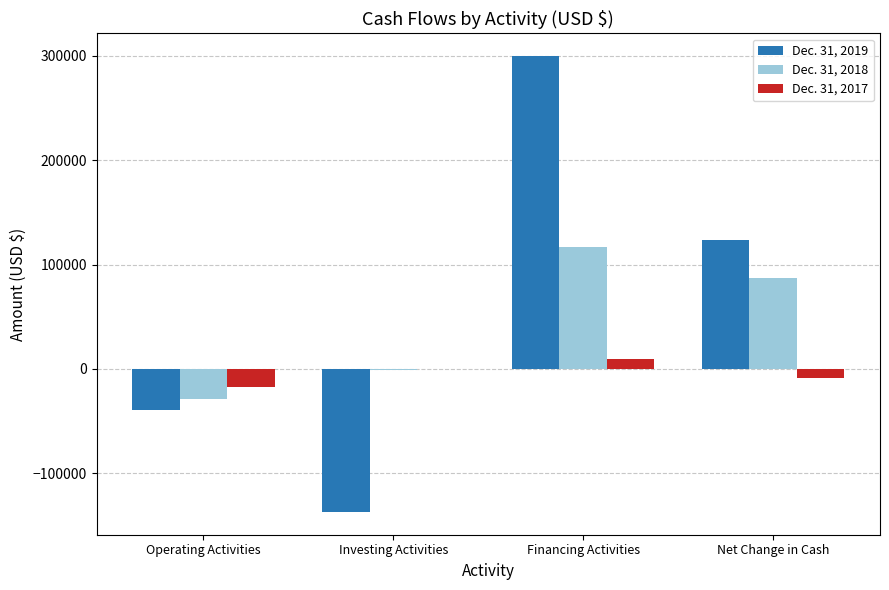

Which series has the largest total across all categories?

Dec. 31, 2019